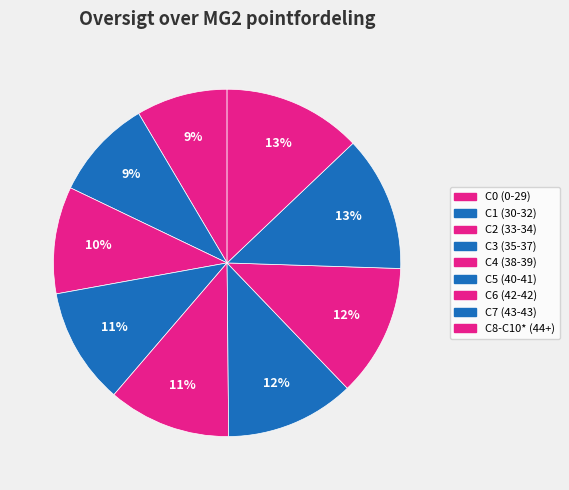

How many segments does this pie chart have?

9